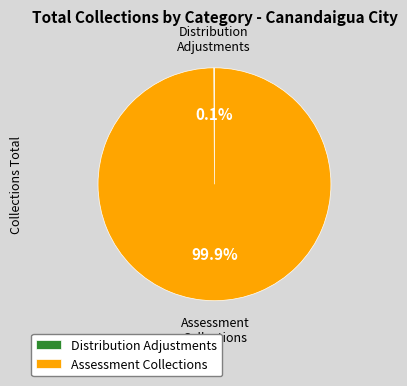

Is Assessment Collections the majority of the pie?

Yes